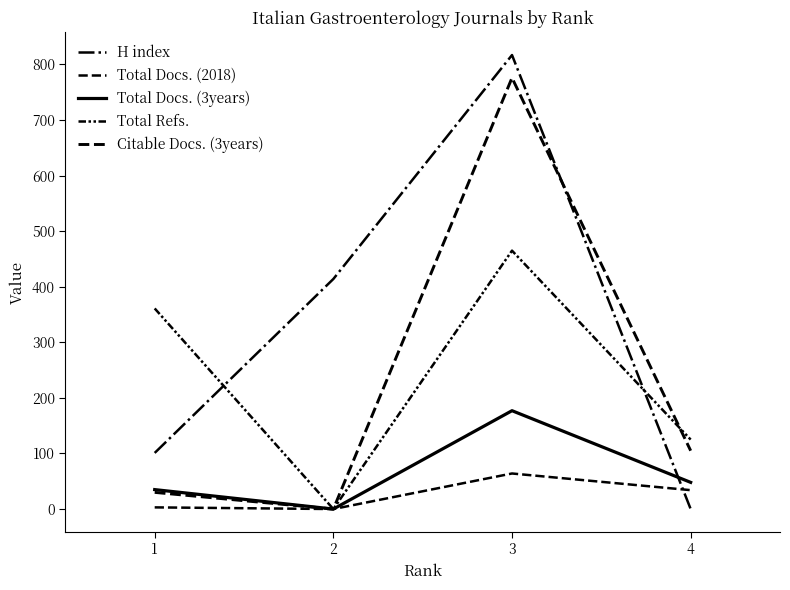

At 4, list the series in order from largest to smallest.

Total Refs., Citable Docs. (3years), Total Docs. (3years), Total Docs. (2018), H index